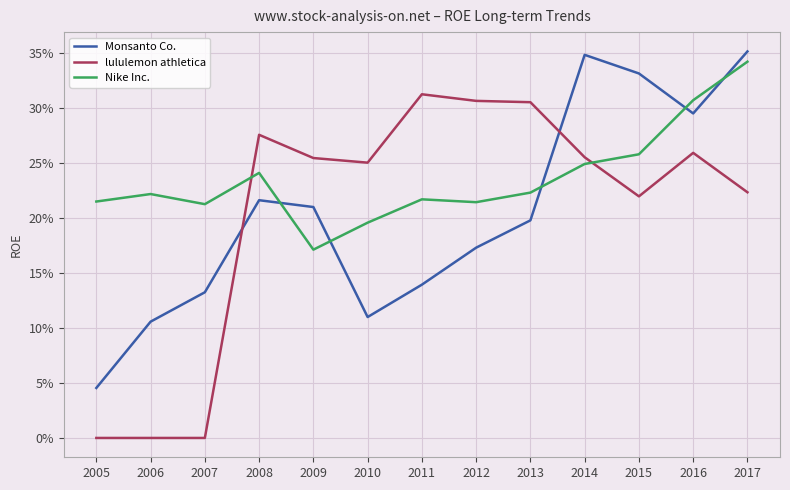

What are all the series names shown in the legend?

Monsanto Co., lululemon athletica, Nike Inc.